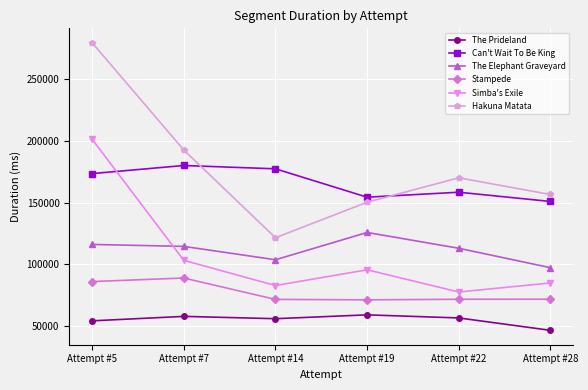

Which series has the widest spread of values?

Hakuna Matata